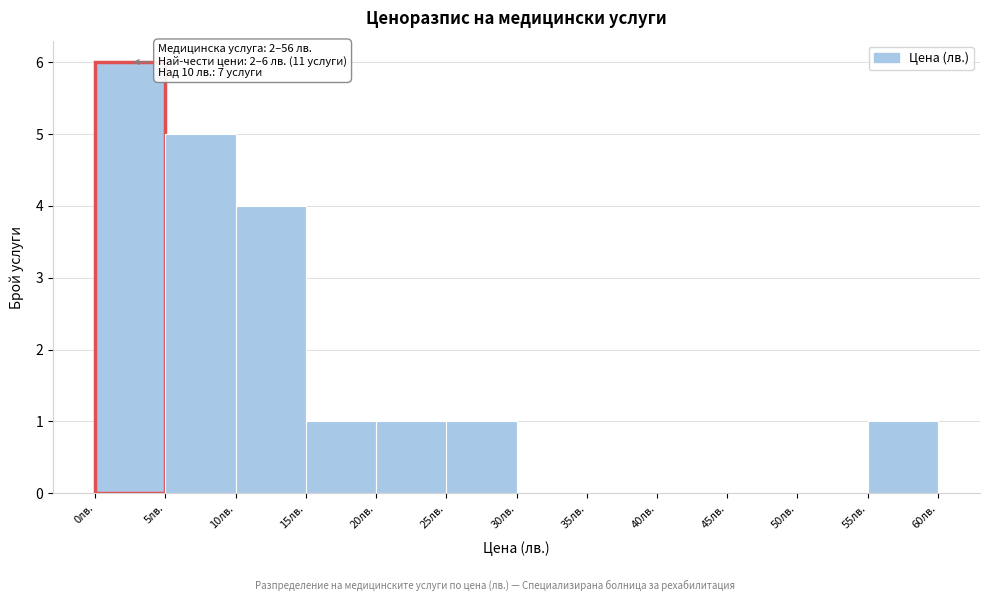

Over which range of the x-axis is the bar tallest?

0 to 5